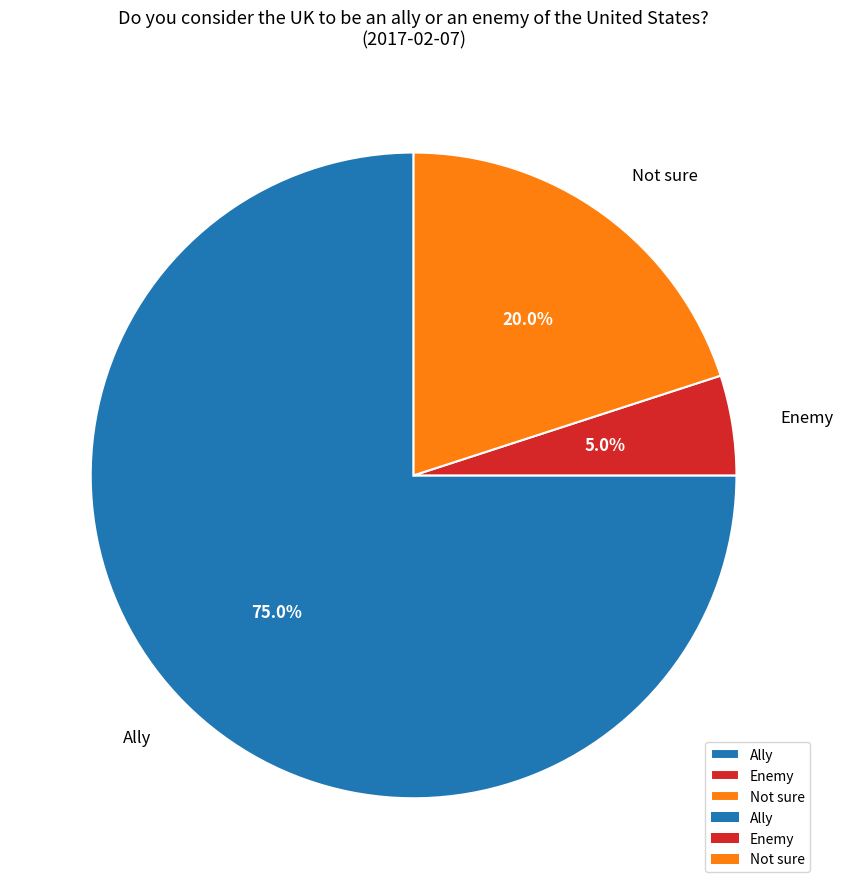

Is it true that Enemy is 11% of the pie?

False